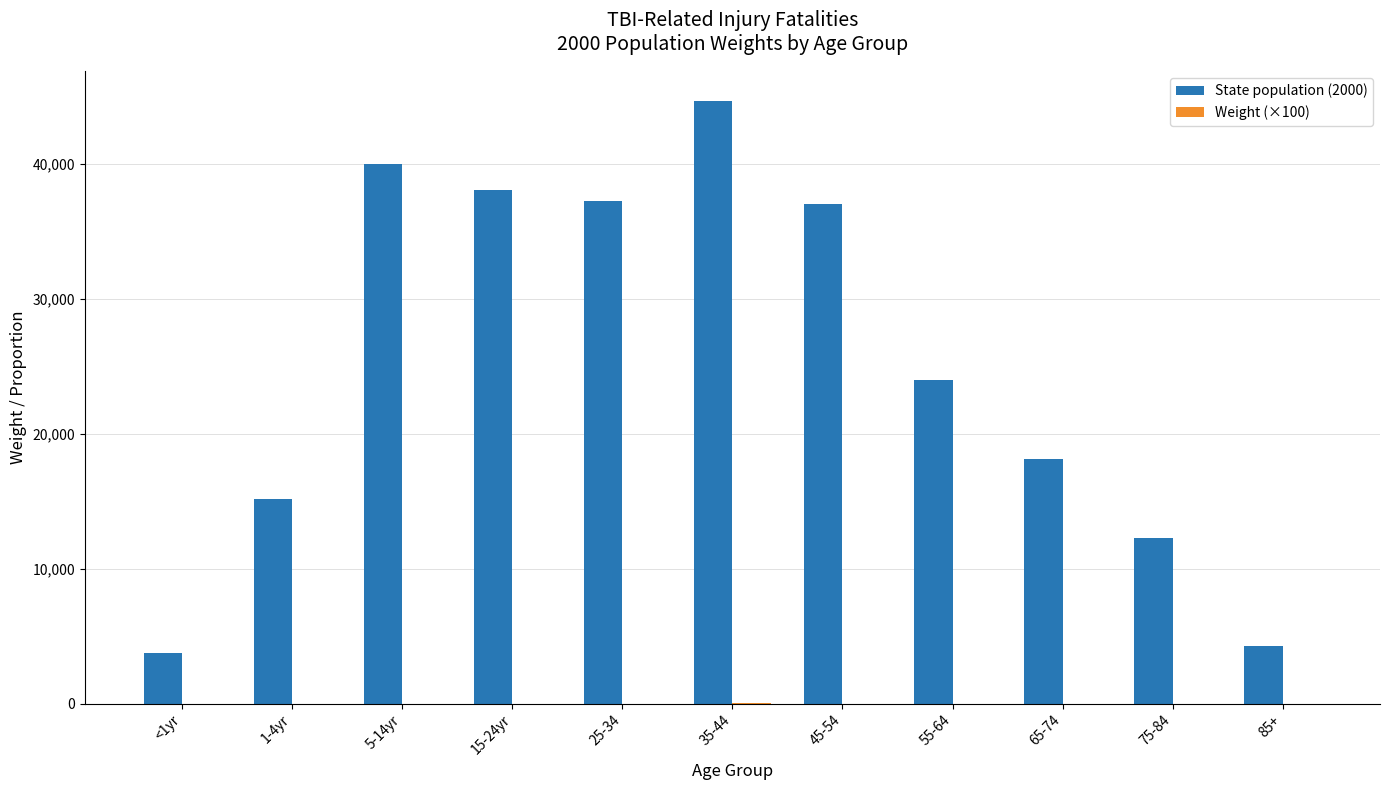

What is the highest value of the State population (2000) series?

44659.0